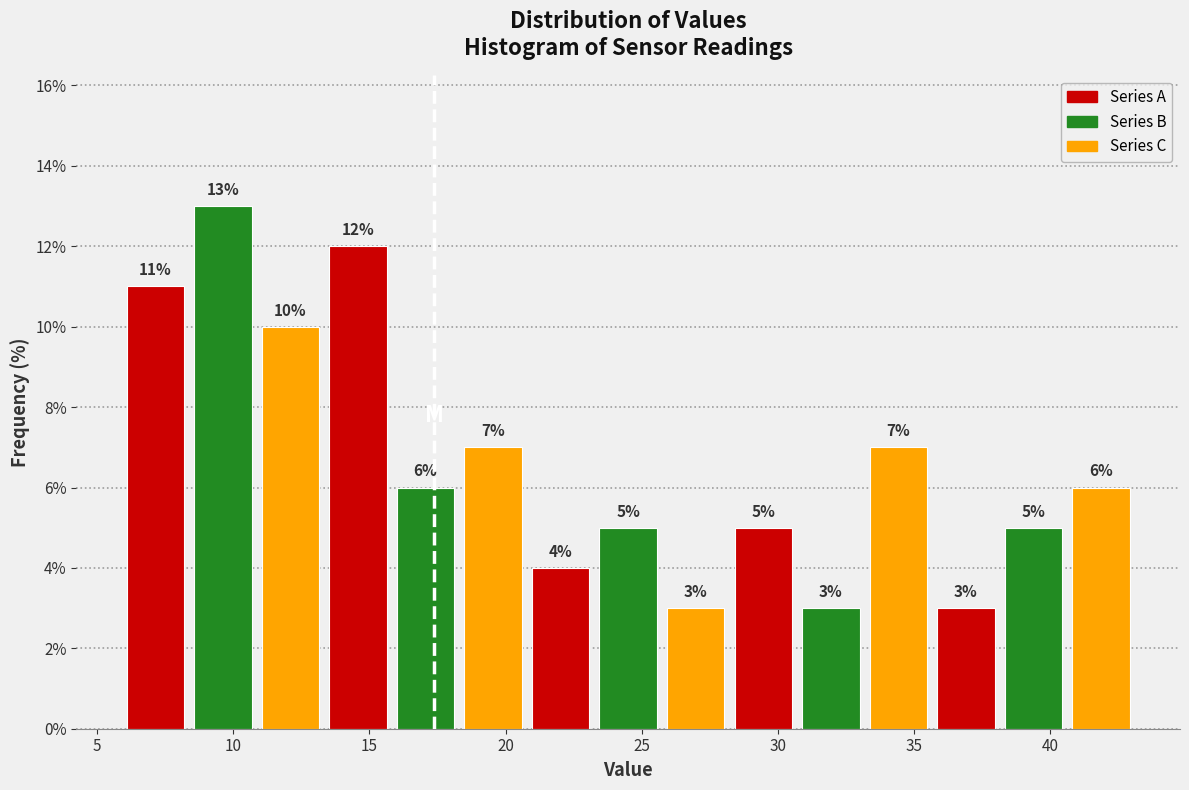

Which range on the x-axis has the tallest bar?

8.5 to 11.0